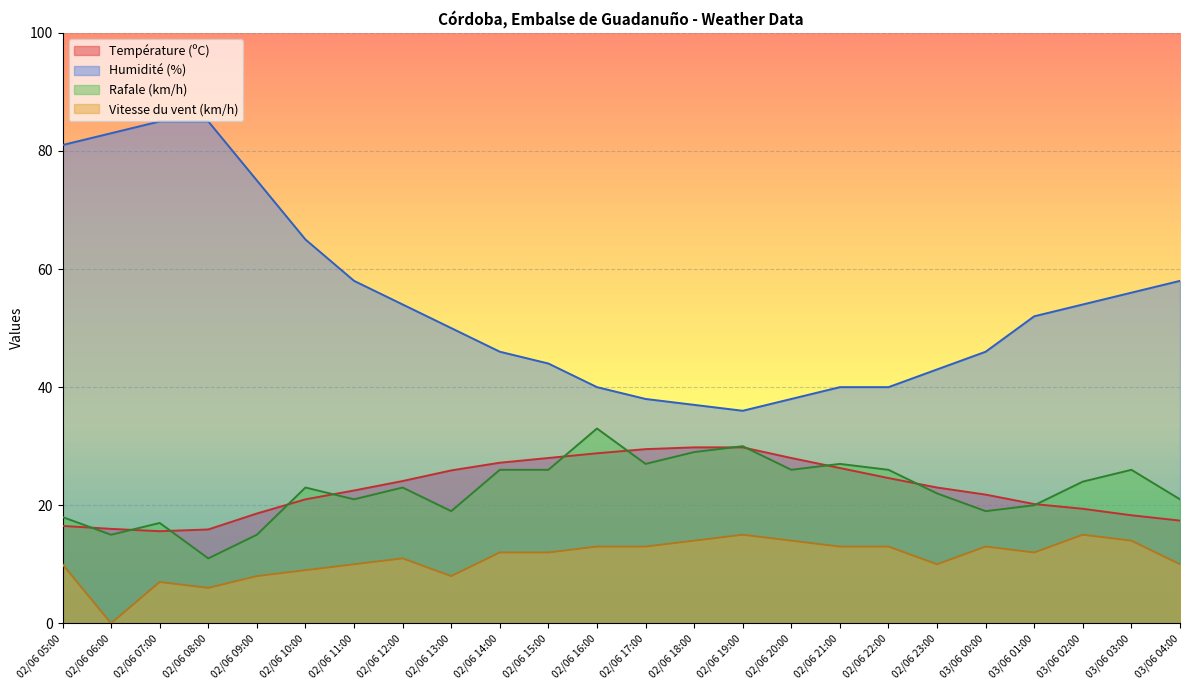

How many series are shown in this chart?

4